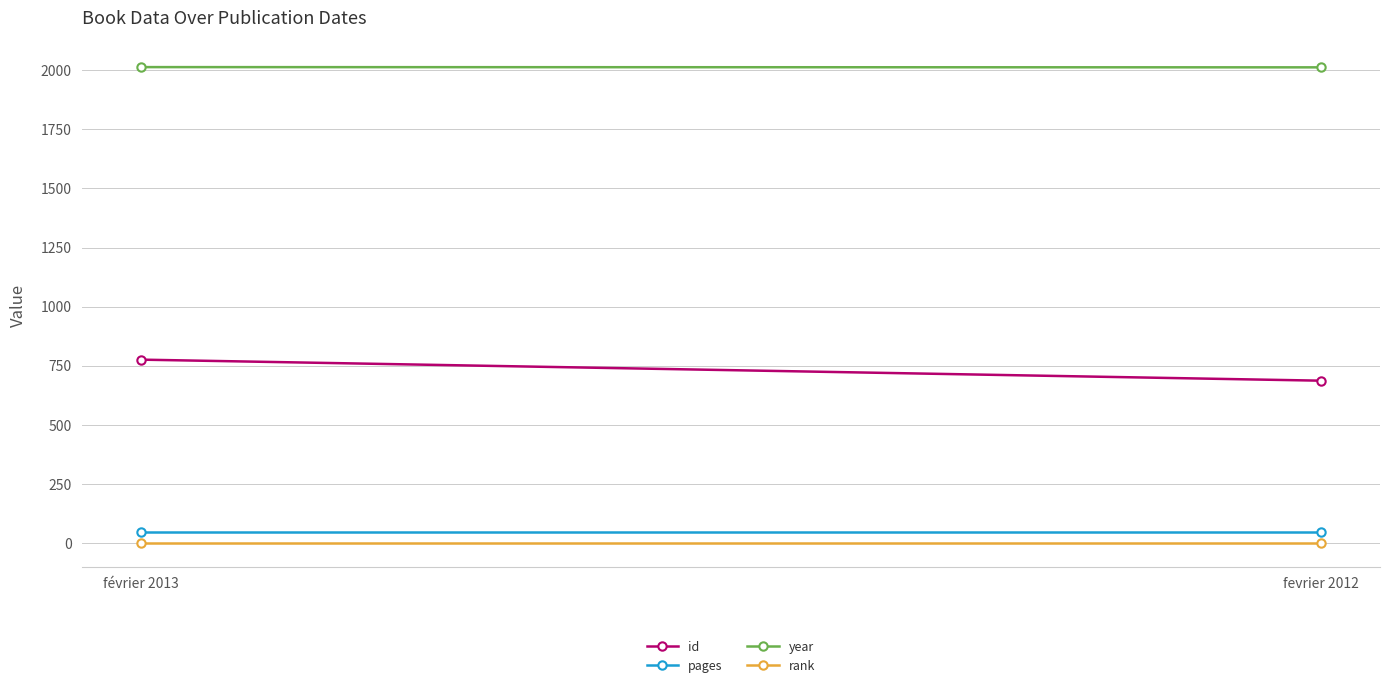

What is the label of the 2nd point from the left?

fevrier 2012